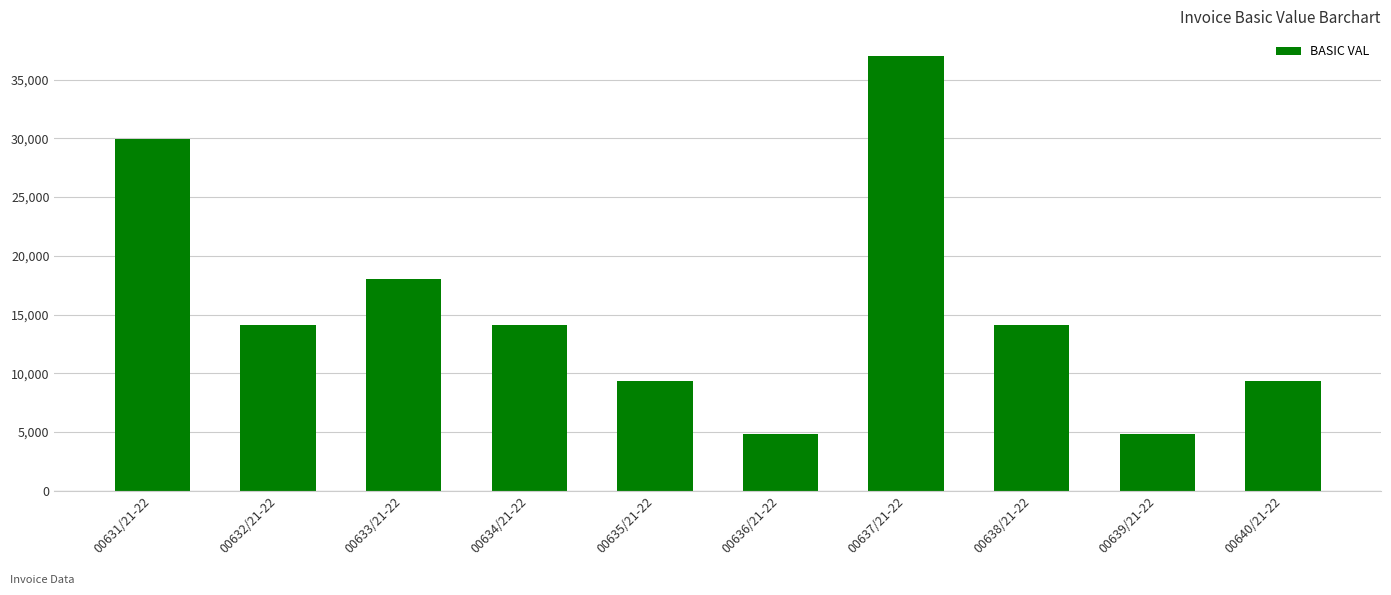

What is the sum of the values at 00632/21-22 and 00635/21-22?

23447.5